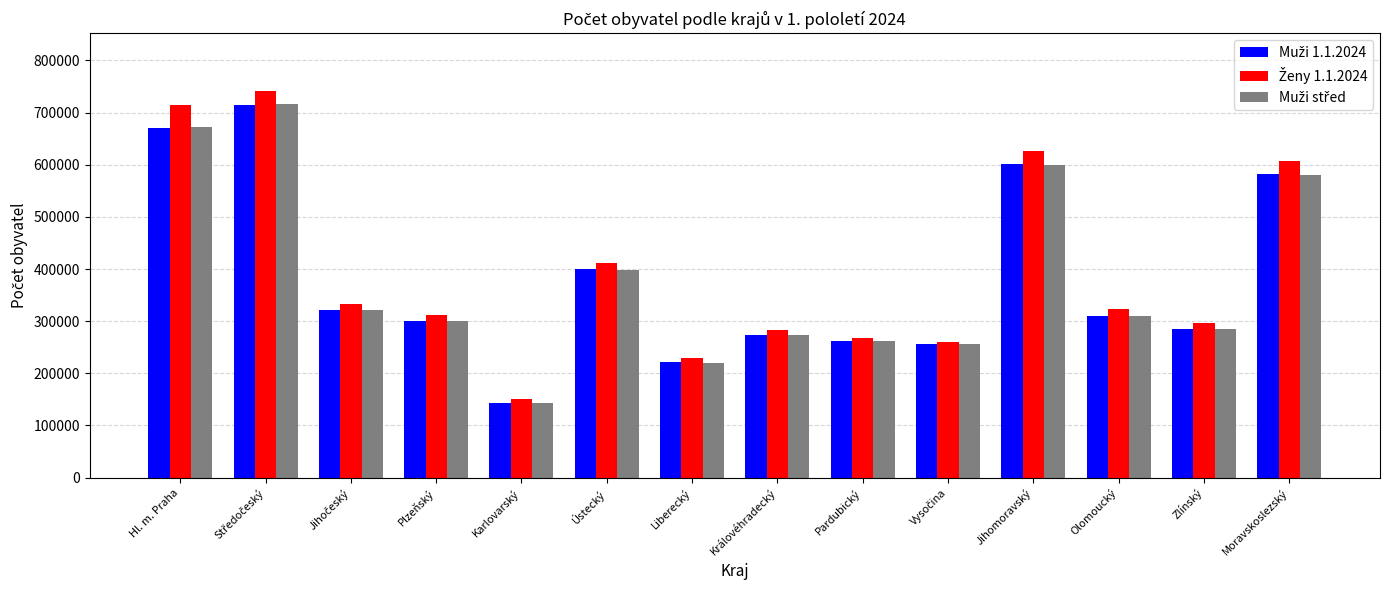

At how many categories does at least one series exceed 538291?

4